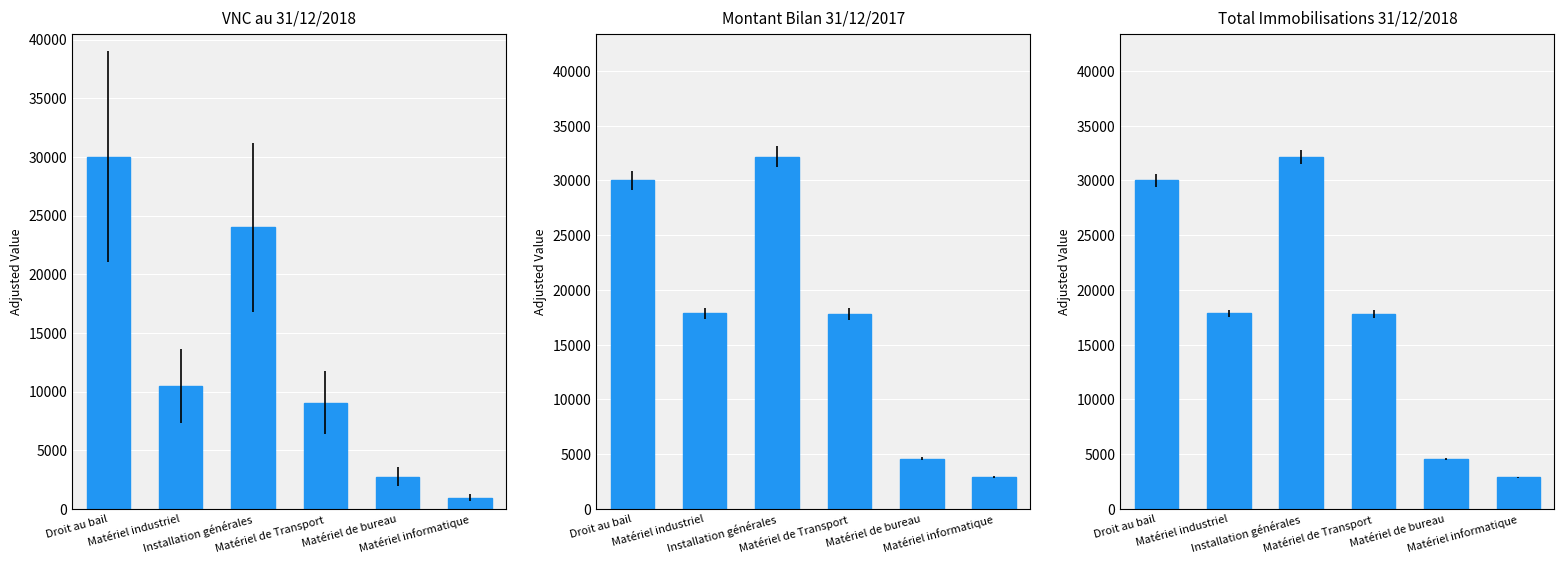

Where does the Total Immobilisations 31/12/2018 series first go above 17850?

Droit au bail